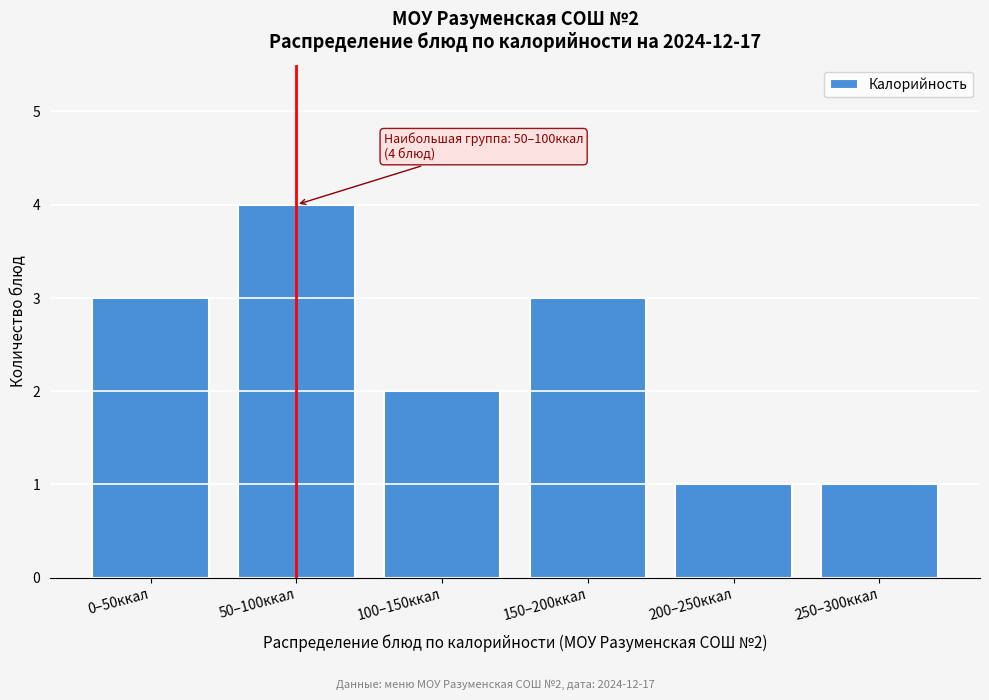

Reading left to right, what are all the values shown in this chart?

3	4	2	3	1	1